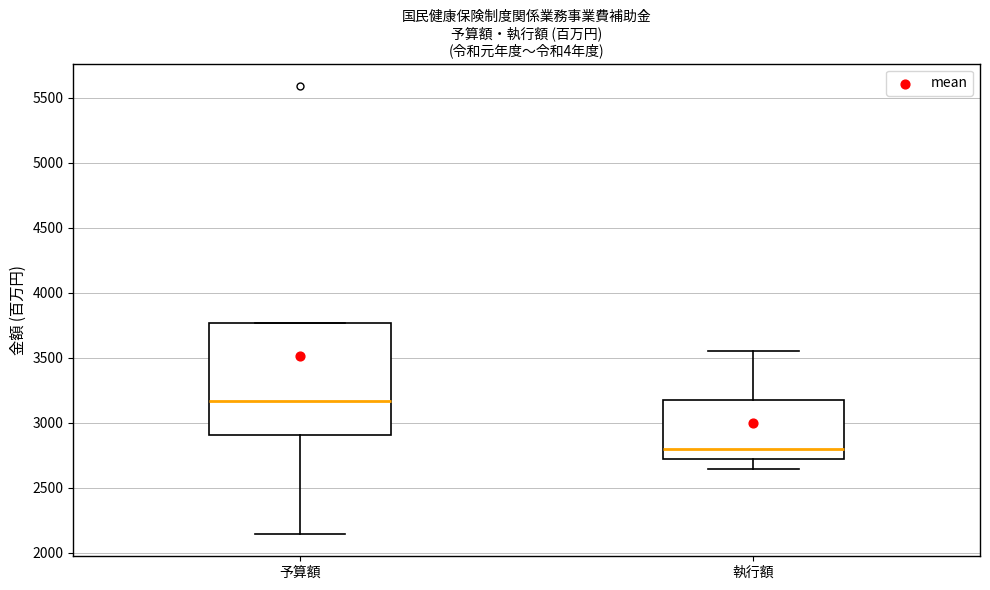

Which box's median line is the lowest?

執行額